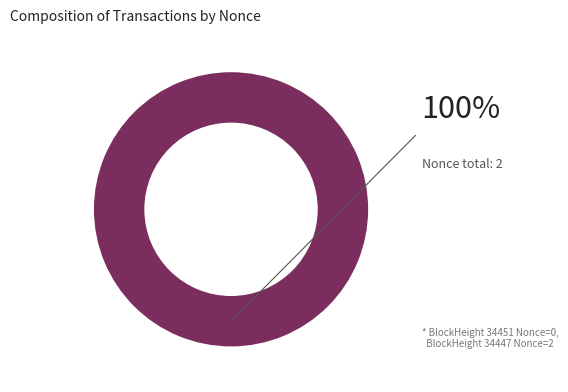

What is the total percentage of 34447 and 34451?

100.0%